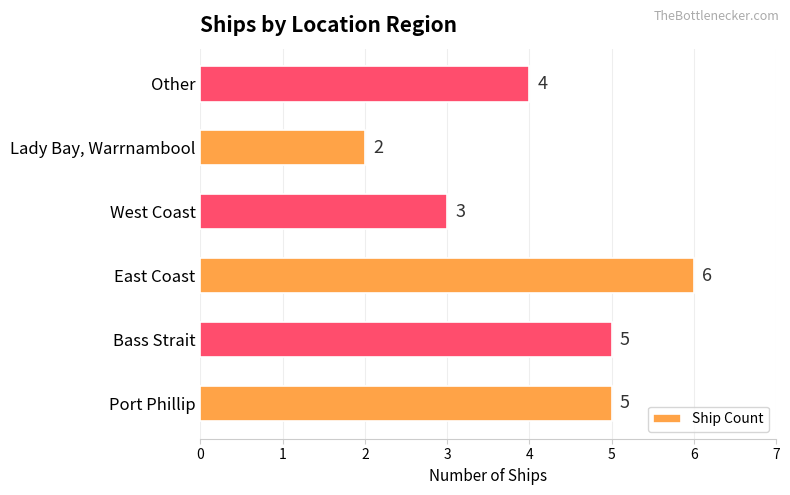

Reading top to bottom, transcribe all the data shown in this chart.

Other=4	Lady Bay, Warrnambool=2	West Coast=3	East Coast=6	Bass Strait=5	Port Phillip=5